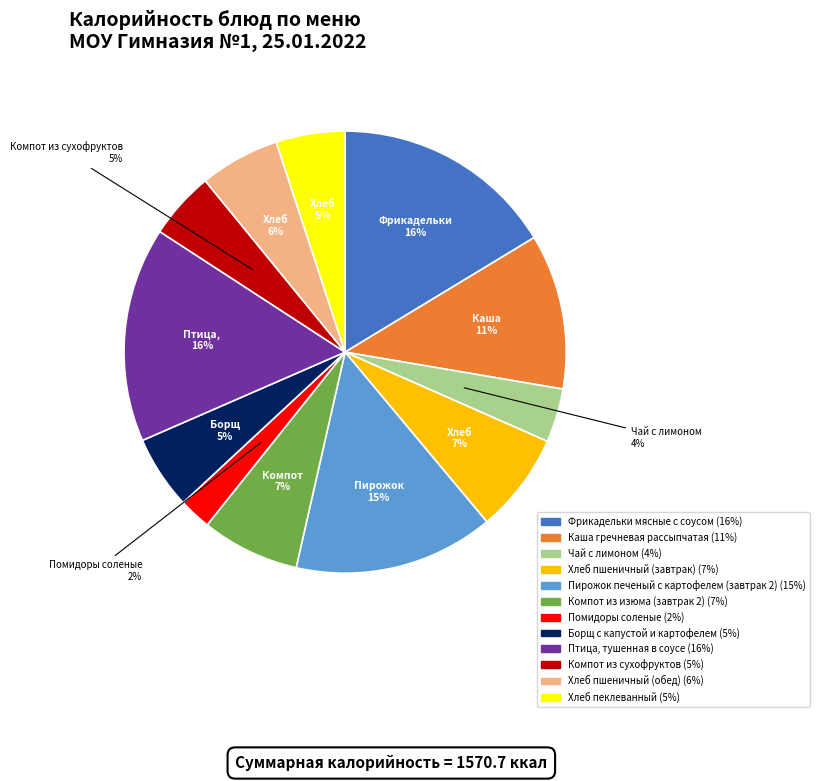

Is there a majority slice in this chart?

No